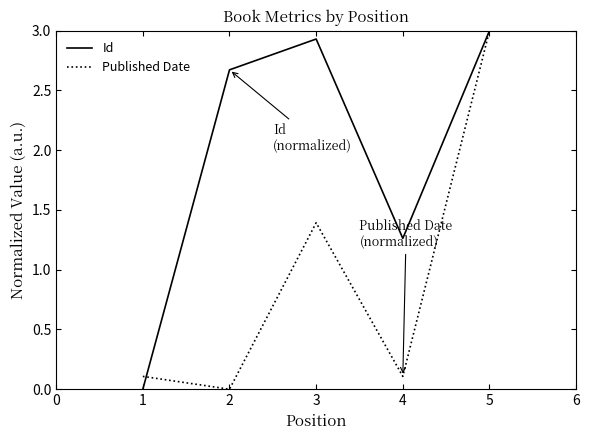

What is the difference between the Published Date values at 1 and 4?

0.0